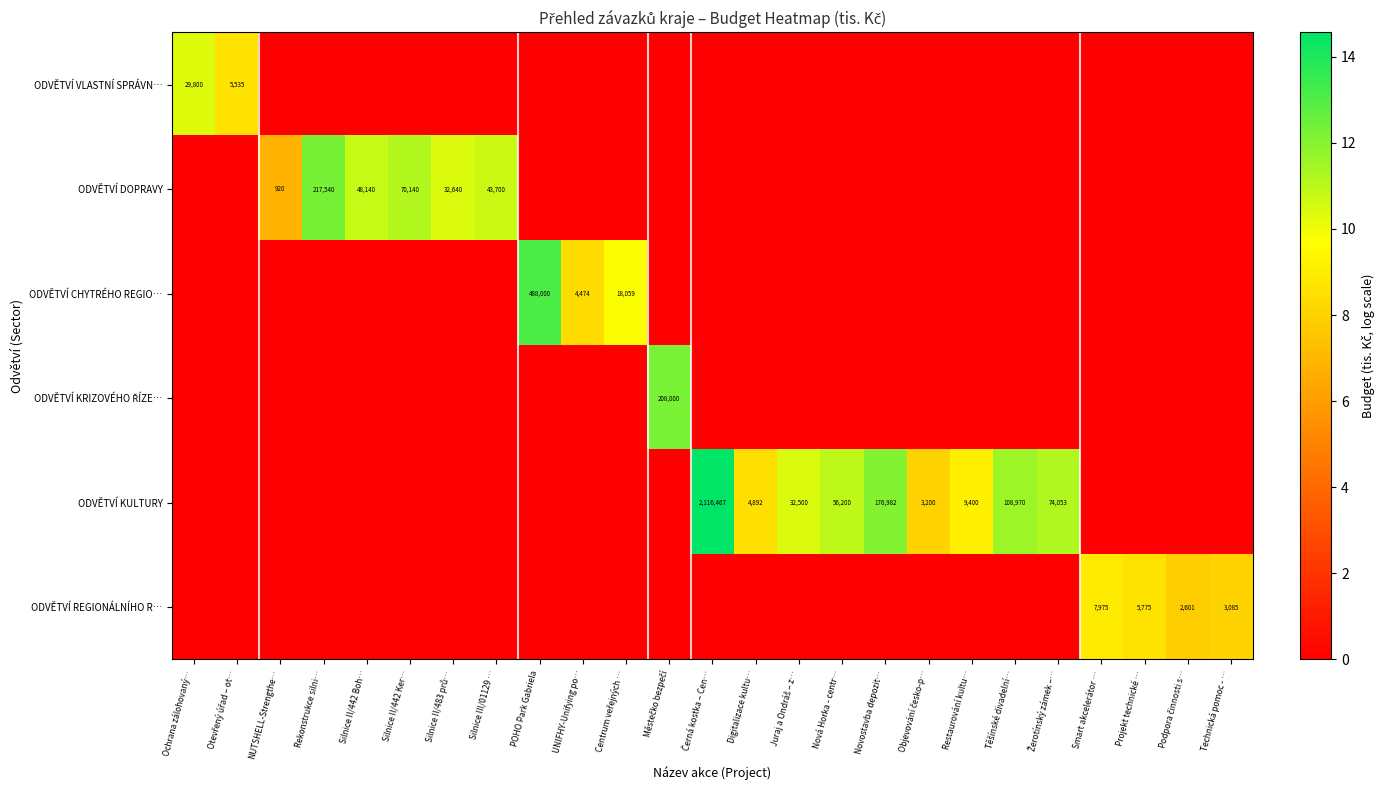

At which label is ODVĚTVÍ REGIONÁLNÍHO R… closest to 4?

Podpora činnosti s…